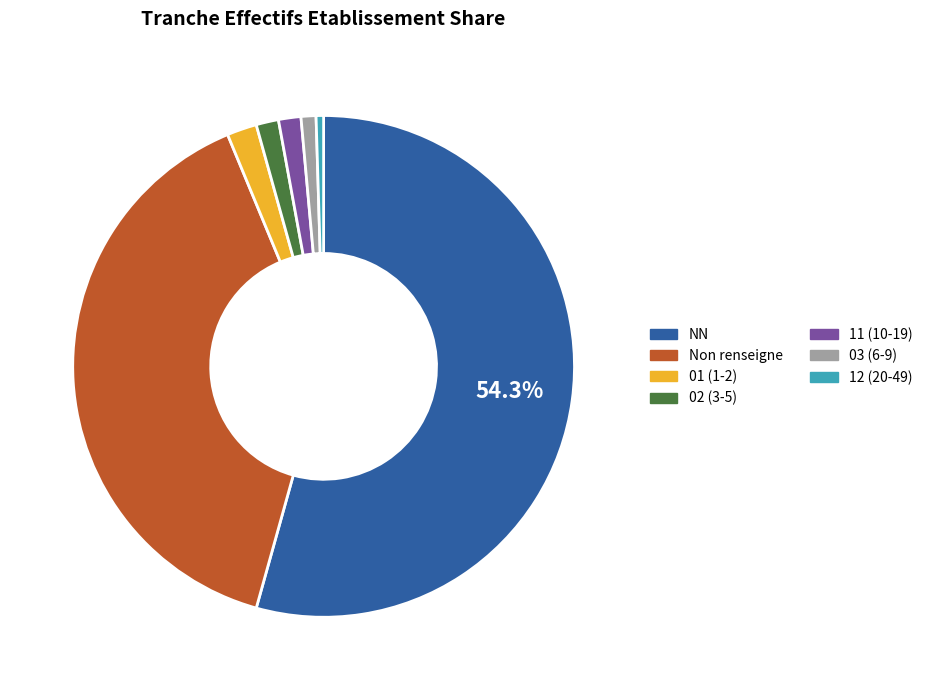

Is there any slice that represents more than half of the pie?

Yes